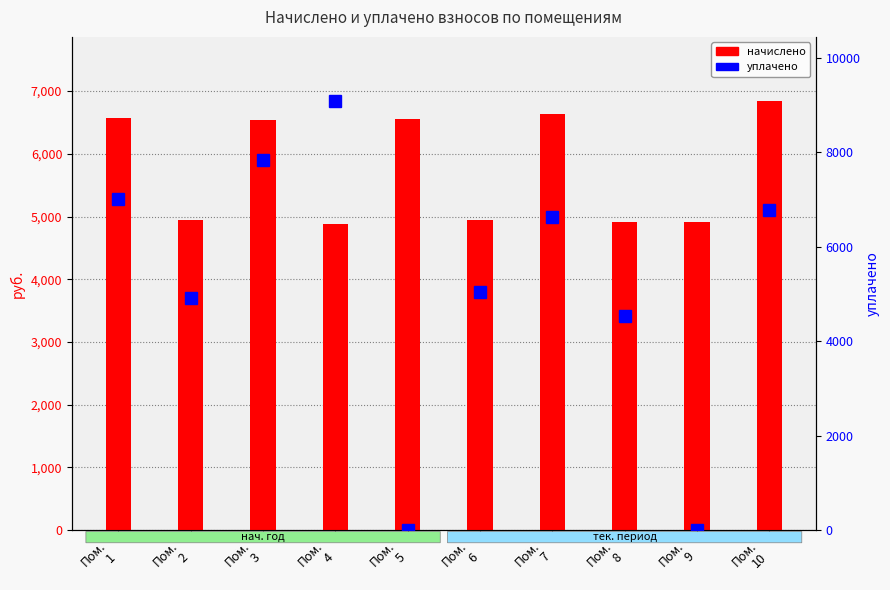

Between Пом.
8 and Пом.
3, which is larger?

Пом.
3